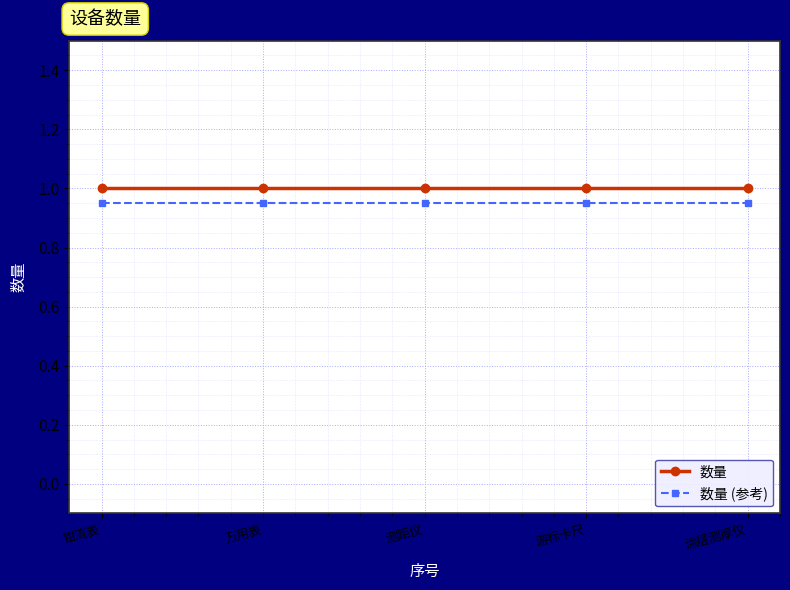

At how many categories does at least one series exceed 0?

5